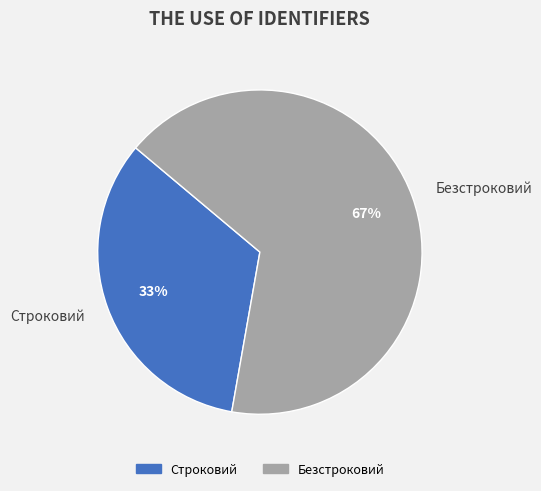

To the nearest percent, what percentage of the pie is Безстроковий?

67%